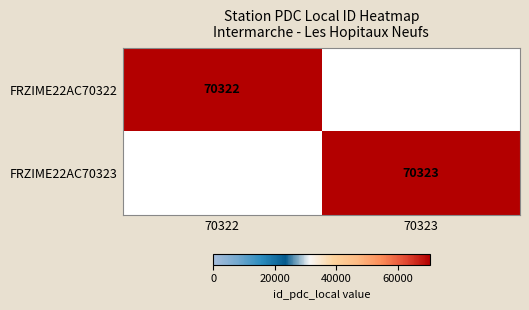

At how many categories does at least one series exceed 25814?

2